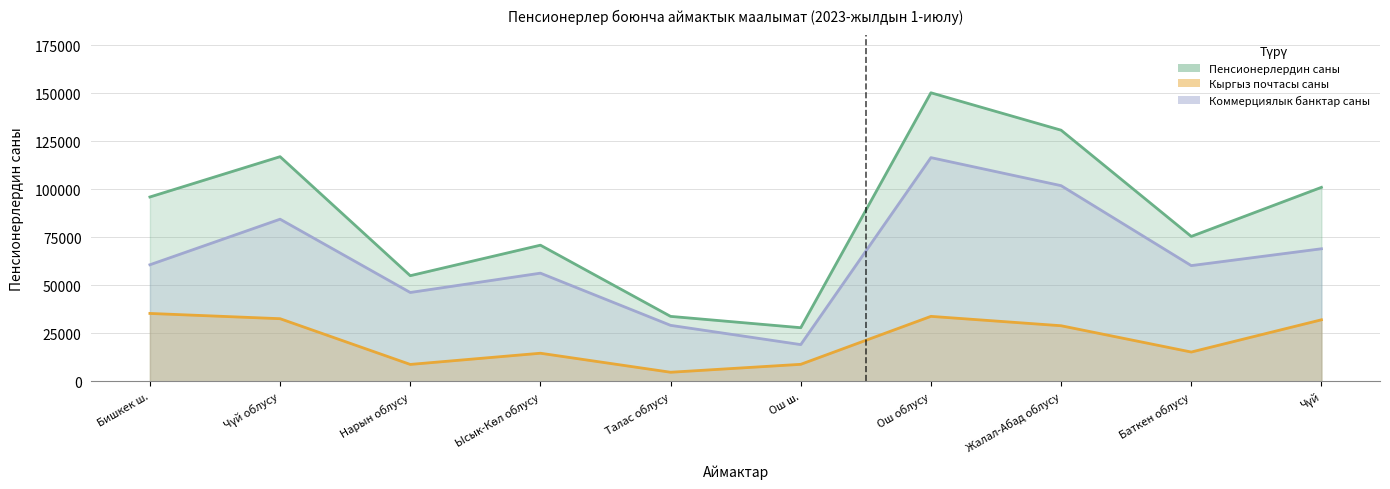

True or false: Коммерциялык банктар саны and Пенсионерлердин саны intersect in this chart.

False